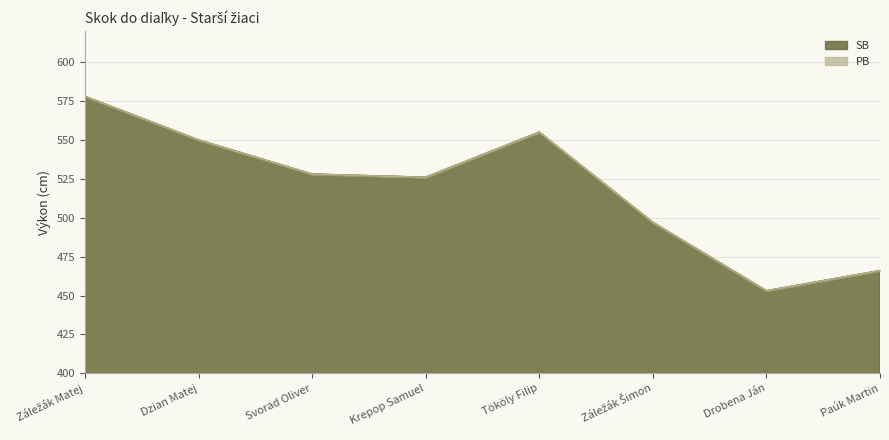

What is the value of the SB point at the 6th from the left?

497